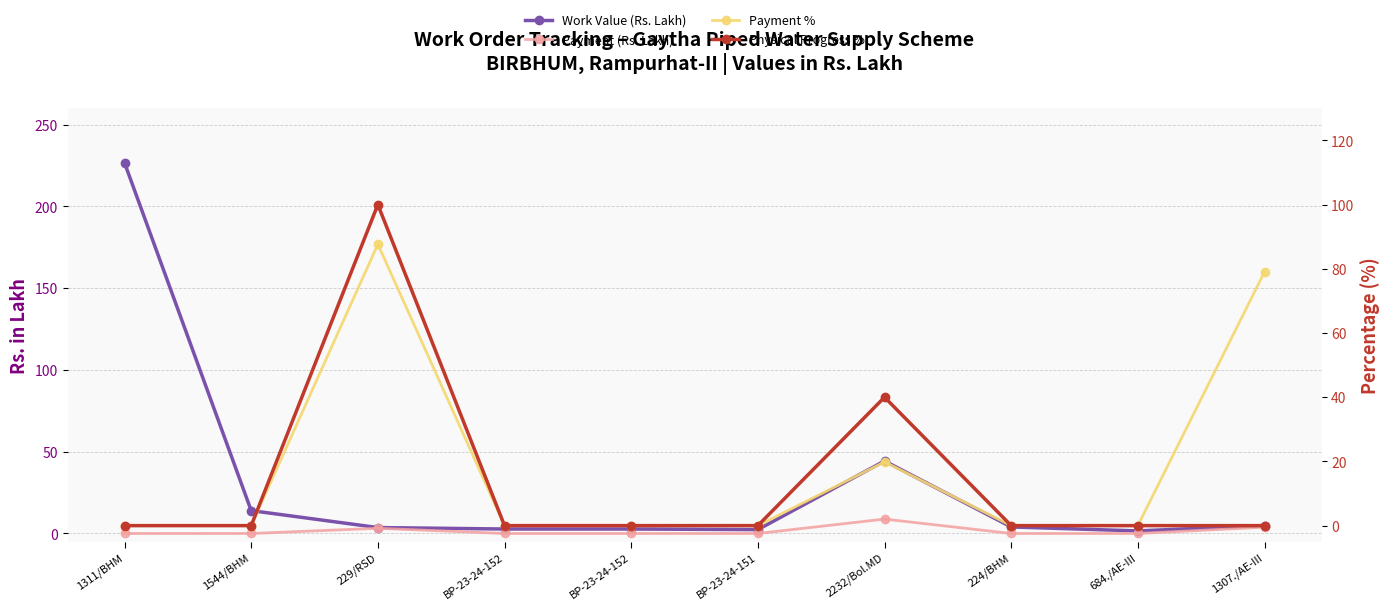

Reading right to left, extract all data points from this chart.

Work Value (Rs. Lakh): 4.9	1.6	4.0	44.3	2.4	2.7	2.7	3.6	14.0	226.7
Payment (Rs. Lakh): 3.9	0.0	0.0	8.8	0.0	0.0	0.0	3.2	0.0	0.0
Payment %: 79.0	0.0	0.0	19.9	0.0	0.0	0.0	87.7	0.0	0.0
Physical Progress %: 0.0	0.0	0.0	40.0	0.0	0.0	0.0	100.0	0.0	0.0